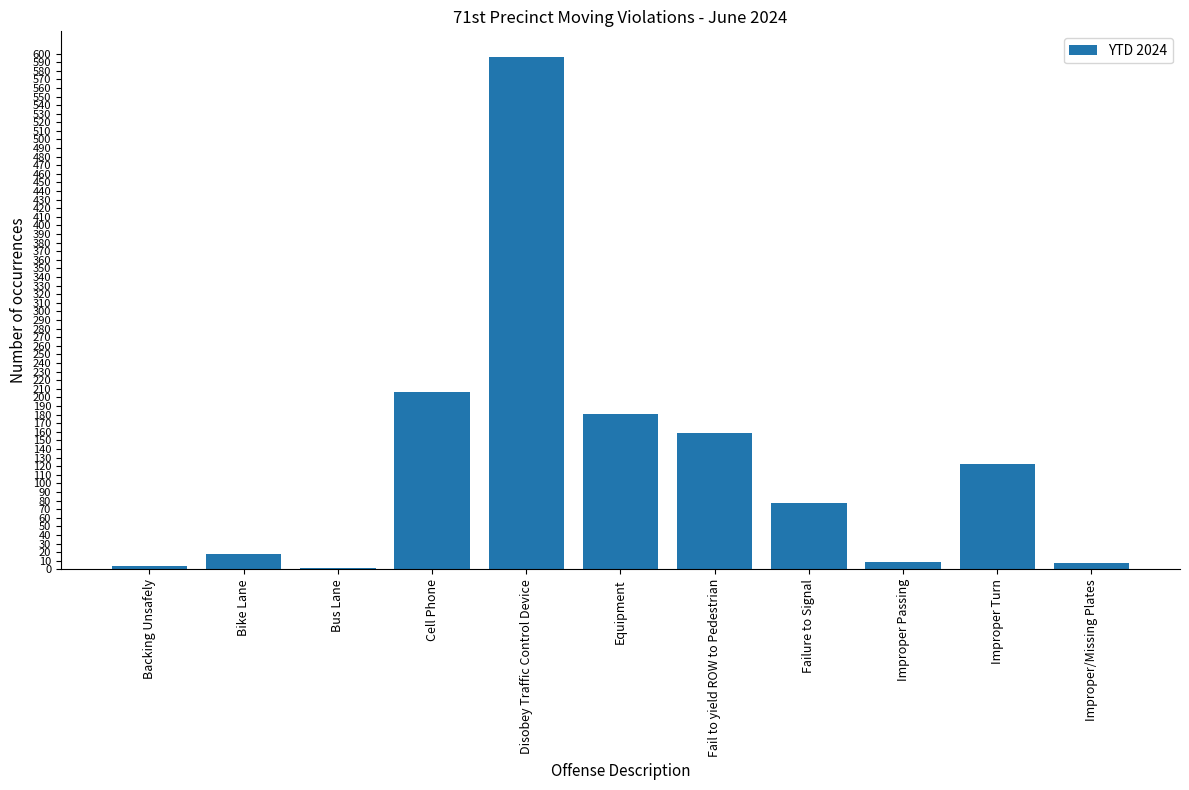

Where is the data nearest to the value 298?

Cell Phone